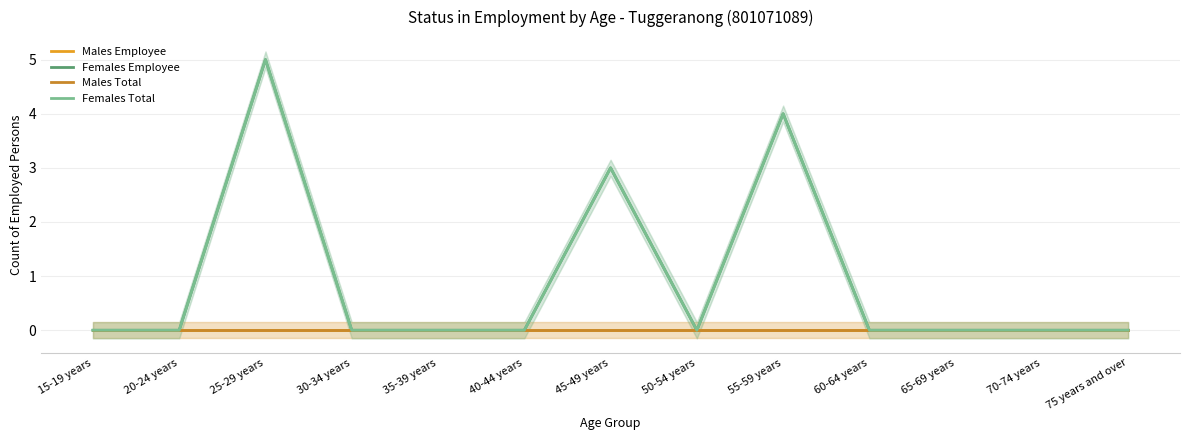

Which series has the widest spread of values?

Females Employee